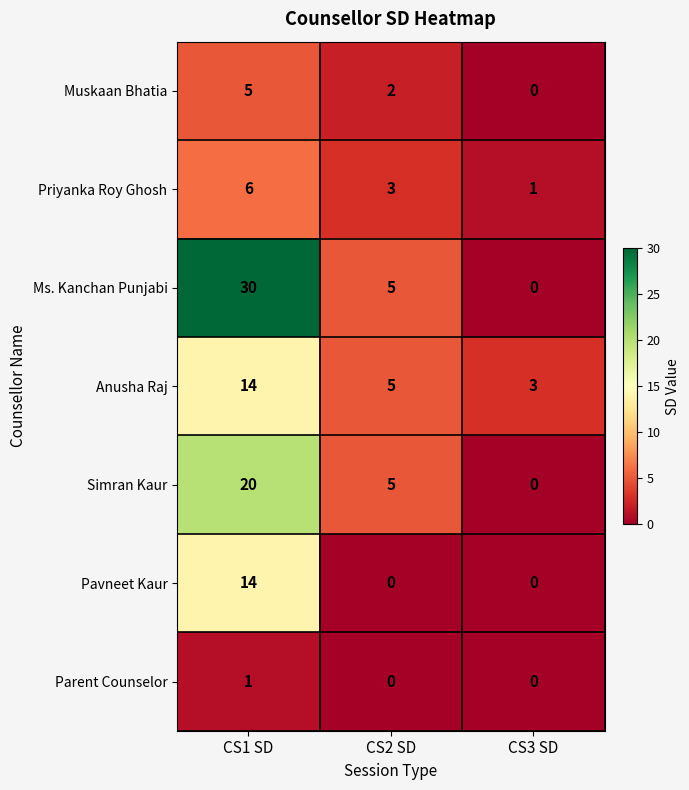

What is the sum of all Anusha Raj values?

22